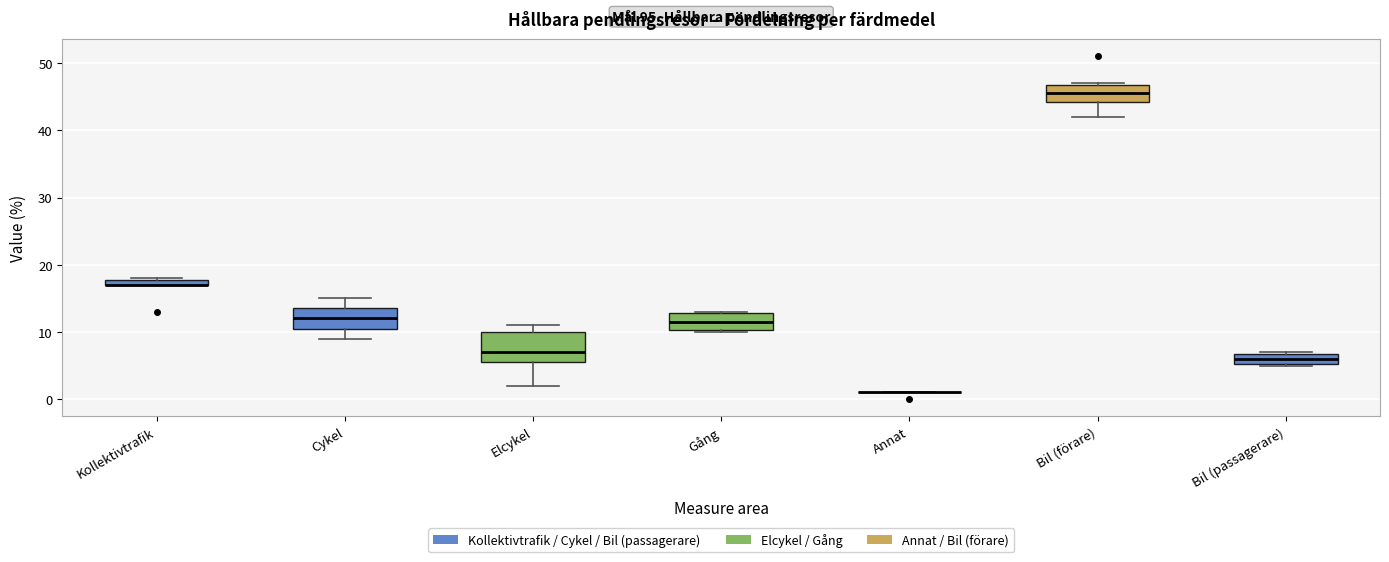

Where is the upper edge of the box for Elcykel on the y-axis? The values are not printed on the chart, so give them approximately, as read against the axis.

10